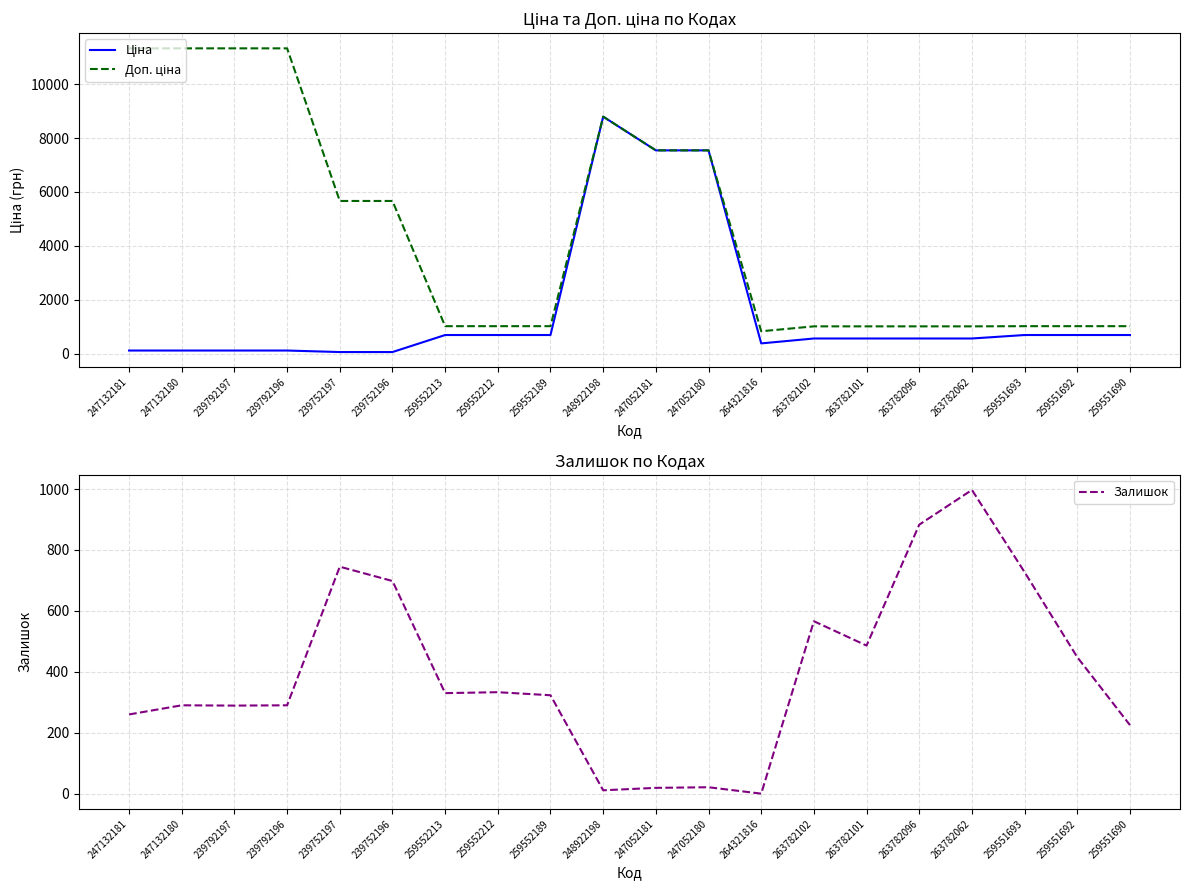

How many series are shown in this chart?

3